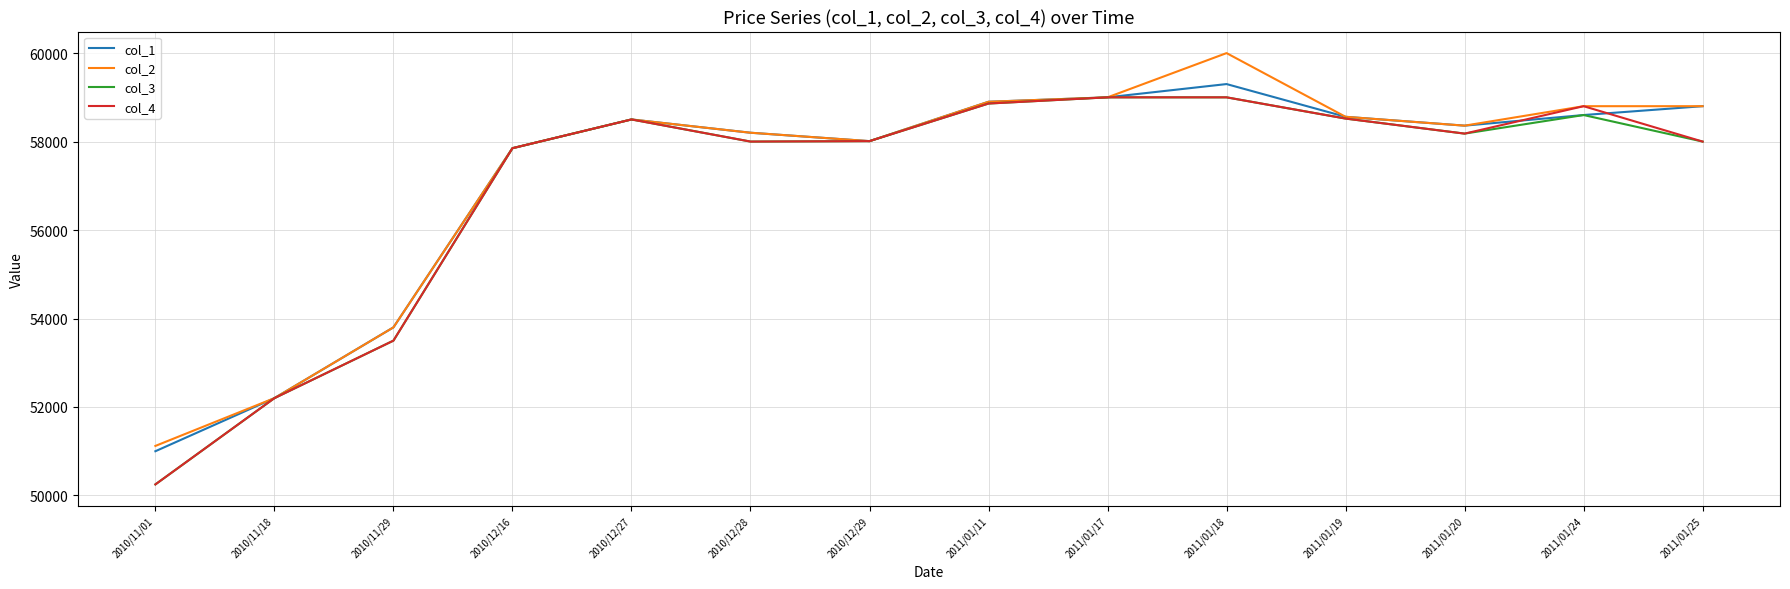

How many distinct data groups are displayed?

4